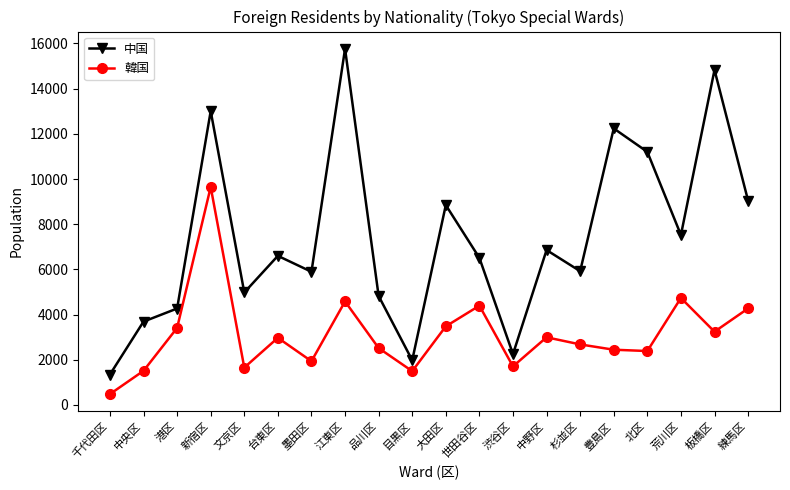

Rank the series by their maximum value, from lowest to highest.

韓国, 中国